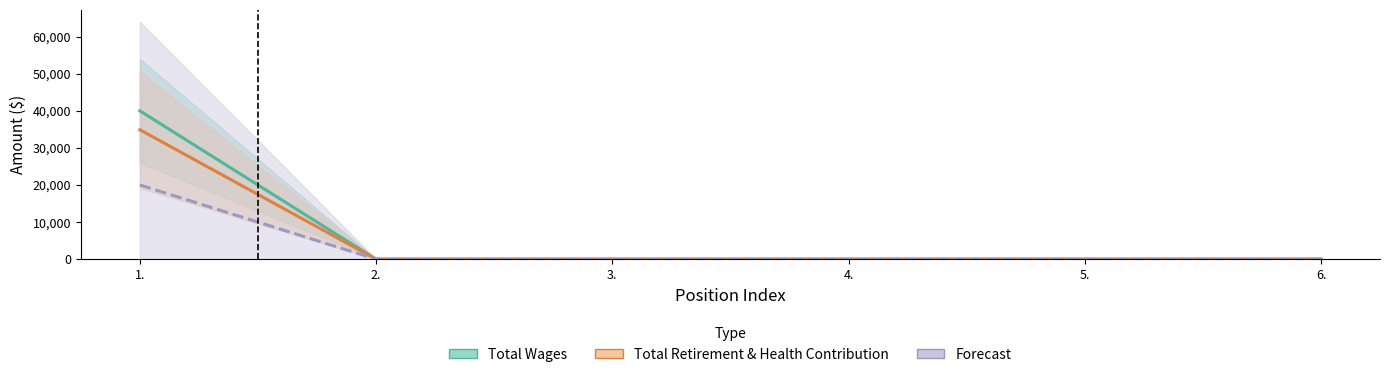

True or false: Total Wages and Total Retirement & Health Contribution cross at least once.

False